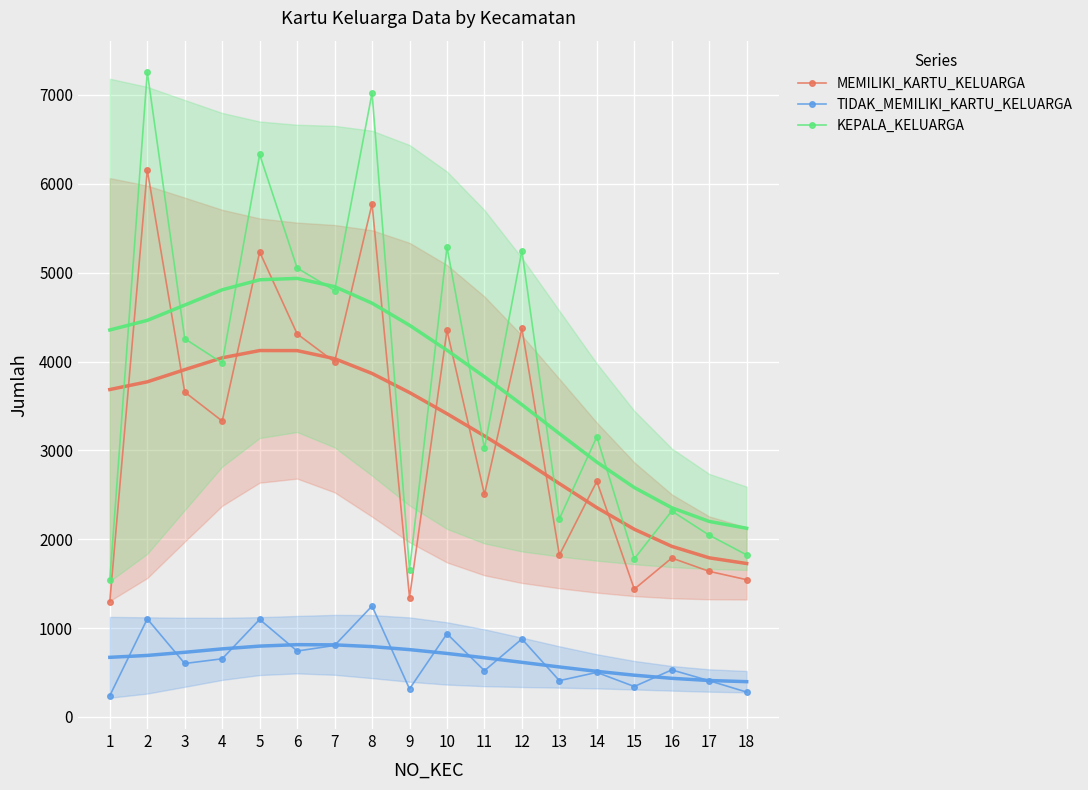

Reading left to right, what are all the values shown in this chart?

MEMILIKI_KARTU_KELUARGA: 1=1297	2=6156	3=3656	4=3330	5=5233	6=4311	7=3995	8=5775	9=1343	10=4351	11=2504	12=4372	13=1821	14=2651	15=1438	16=1788	17=1638	18=1544
TIDAK_MEMILIKI_KARTU_KELUARGA: 1=239	2=1103	3=601	4=654	5=1097	6=741	7=804	8=1248	9=315	10=936	11=520	12=877	13=408	14=501	15=342	16=529	17=407	18=279
KEPALA_KELUARGA: 1=1536	2=7259	3=4257	4=3984	5=6330	6=5052	7=4799	8=7023	9=1658	10=5287	11=3024	12=5249	13=2229	14=3152	15=1780	16=2317	17=2045	18=1823